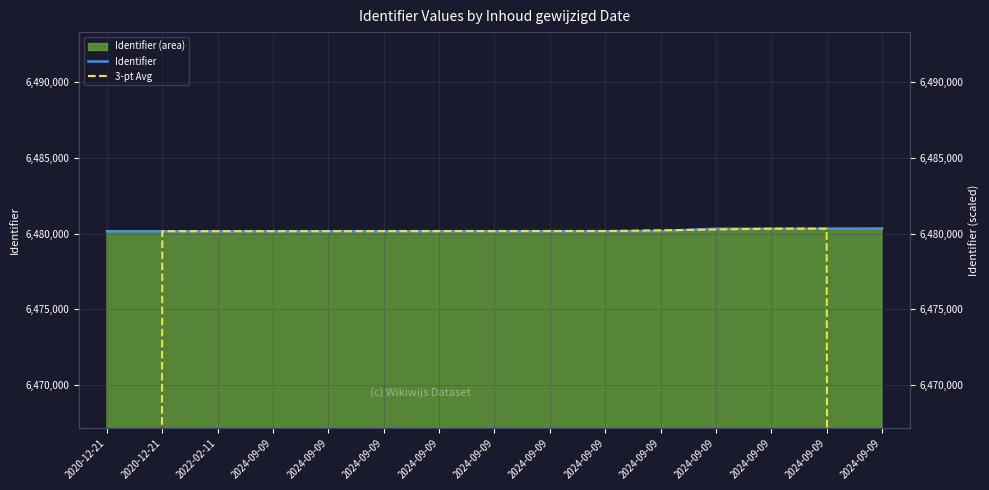

Reading left to right, extract all data points from this chart.

Identifier: 6480149.0	6480150.0	6480151.0	6480152.0	6480153.0	6480155.0	6480156.0	6480158.0	6480159.0	6480160.0	6480161.0	6480317.0	6480318.0	6480319.0	6480330.0
3-pt Avg: 4320099.7	6480150.0	6480151.0	6480152.0	6480153.3	6480154.7	6480156.3	6480157.7	6480159.0	6480160.0	6480212.7	6480265.3	6480318.0	6480322.3	4320216.3